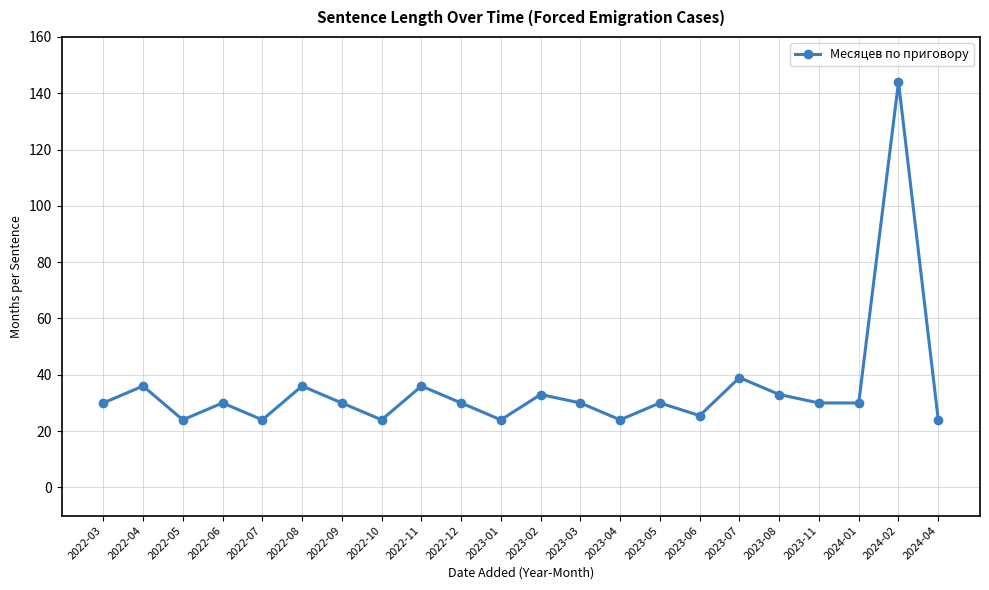

How many lines are shown in the chart?

1